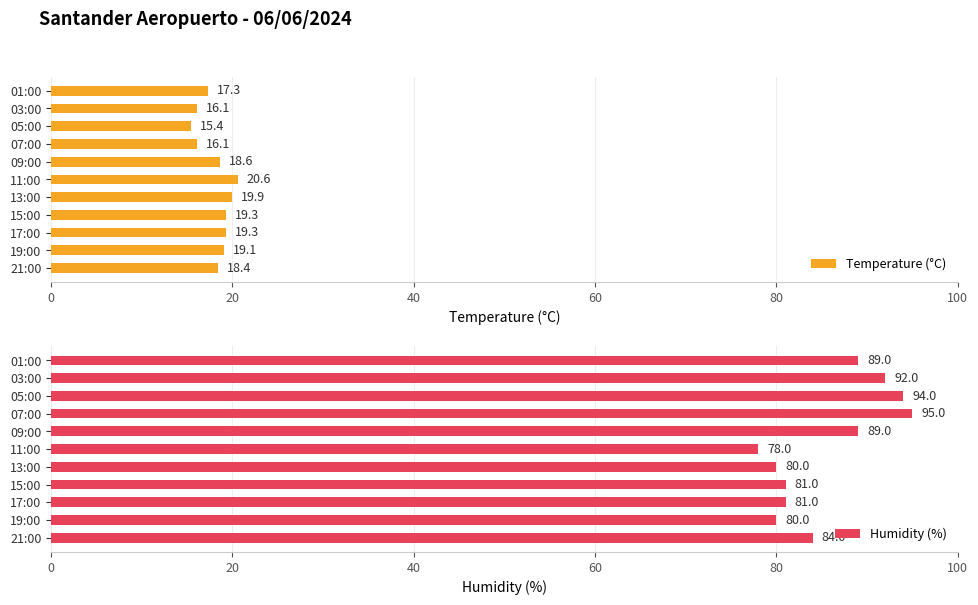

What is the value of the Humidity (%) bar at the 2nd from the left?

80.0